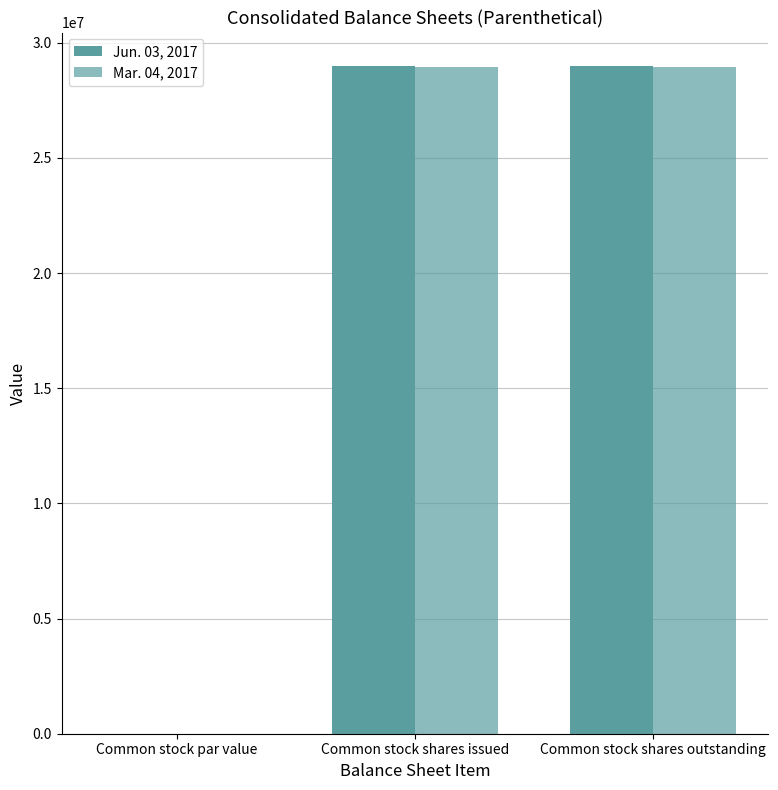

How many categories are shown in the chart?

3